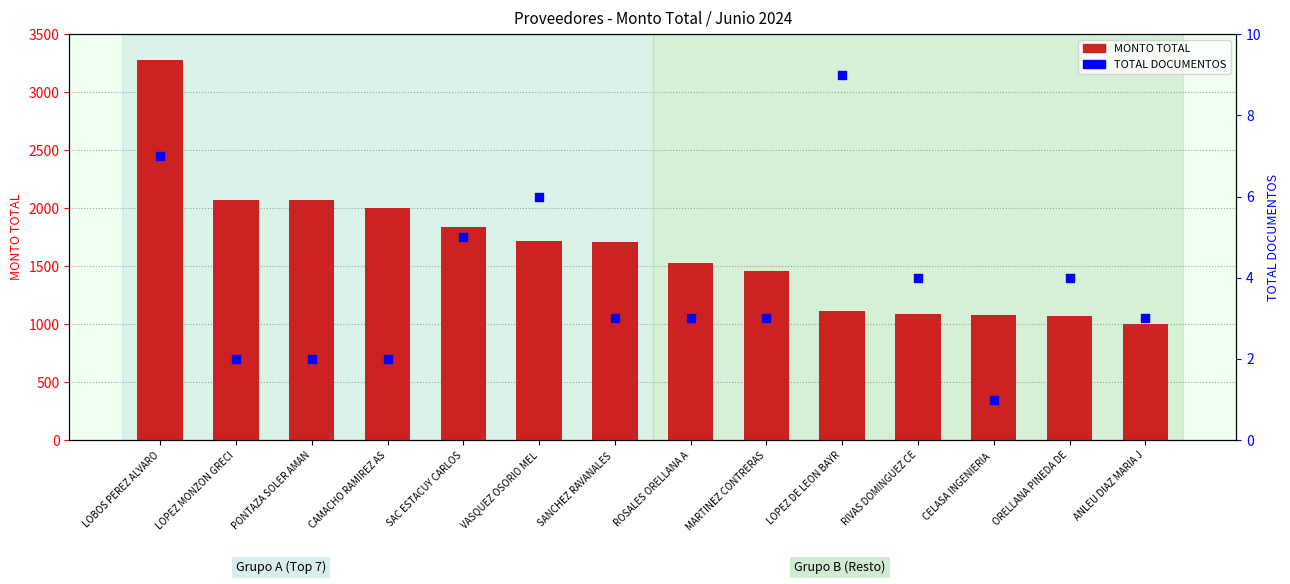

At how many categories does at least one series exceed 1254?

9